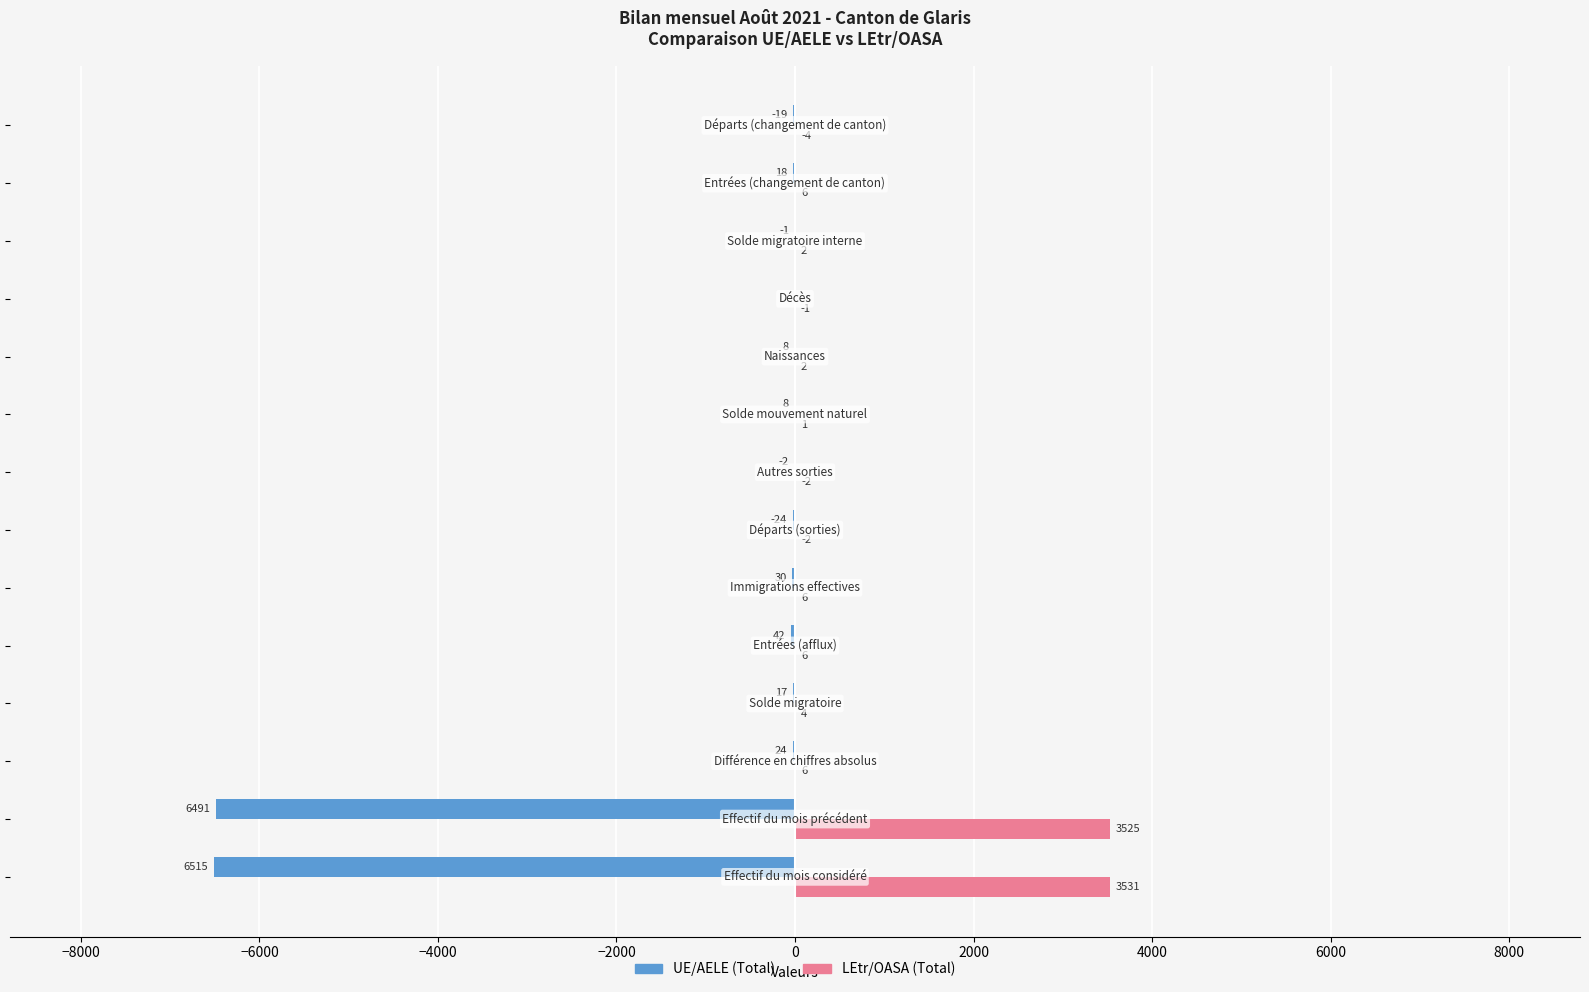

Which series has the largest total across all categories?

LEtr/OASA (Total)